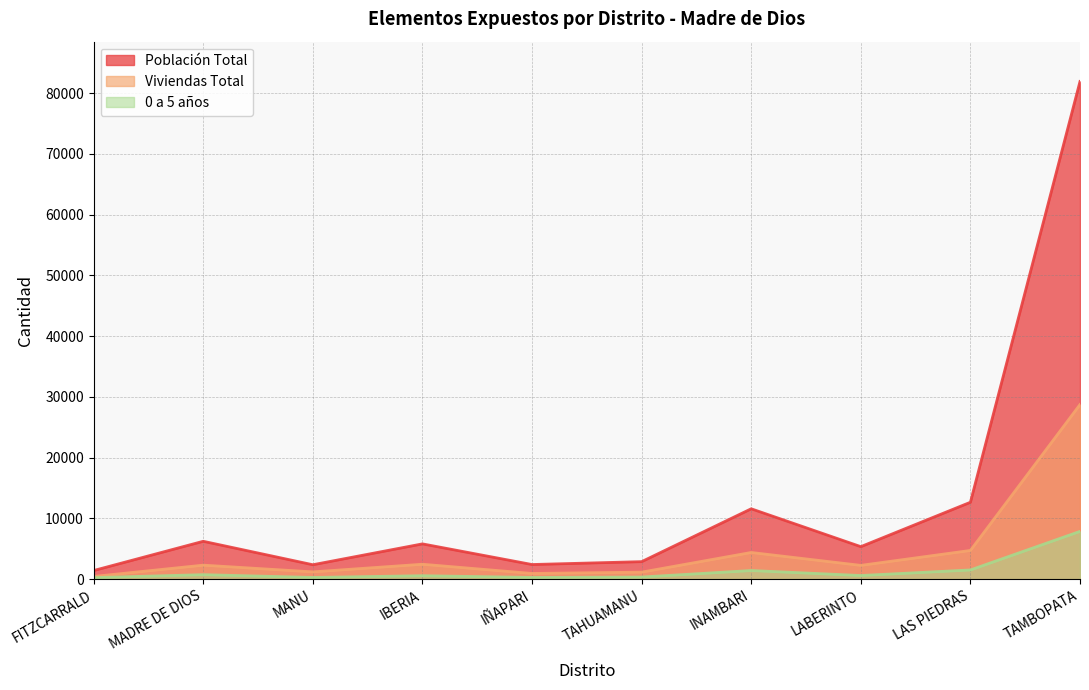

What is the sum of all Población Total values?

132496